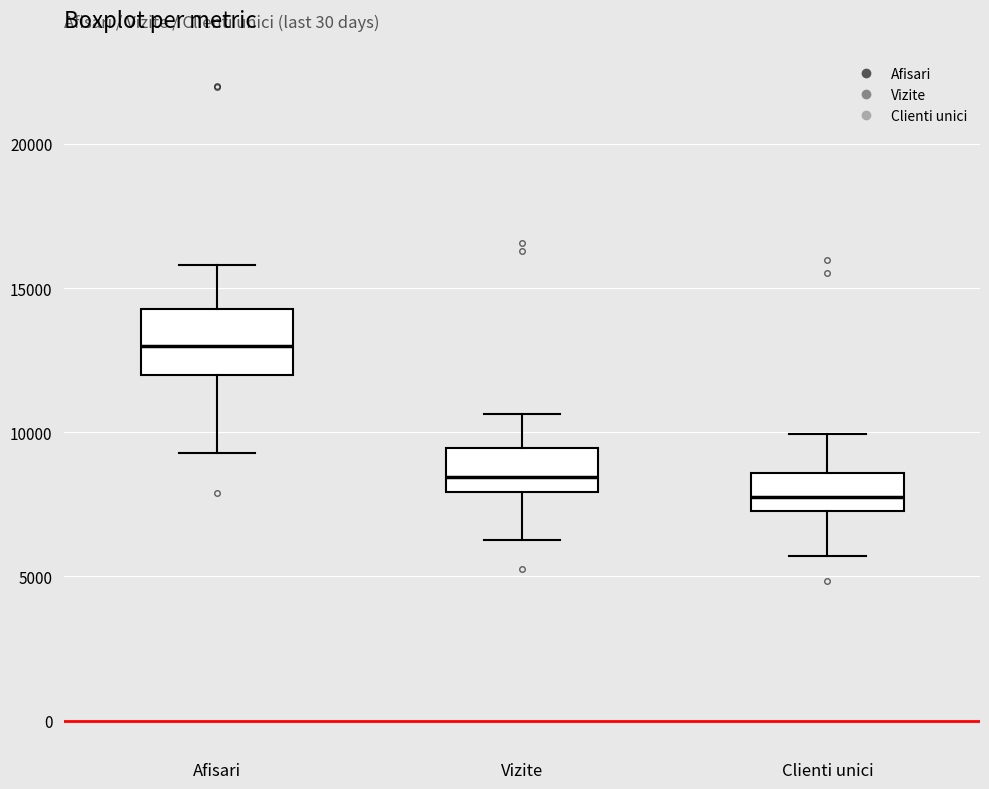

Where does the upper whisker of the box for Afisari end on the y-axis? The values are not printed on the chart, so give them approximately, as read against the axis.

16000